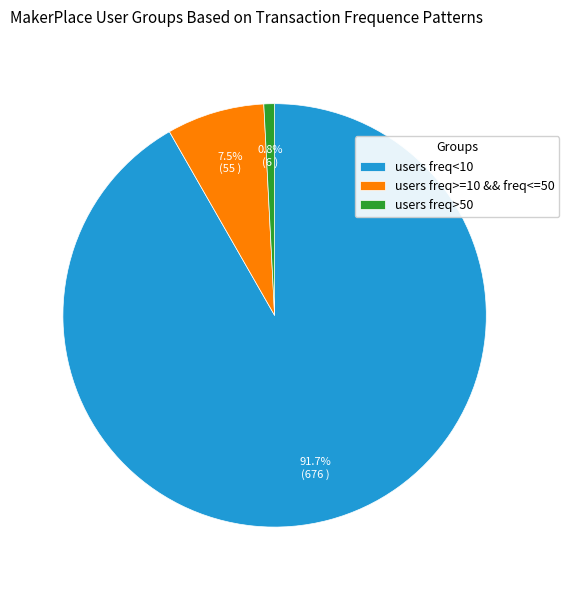

Which category has the smallest portion of the pie?

users freq>50